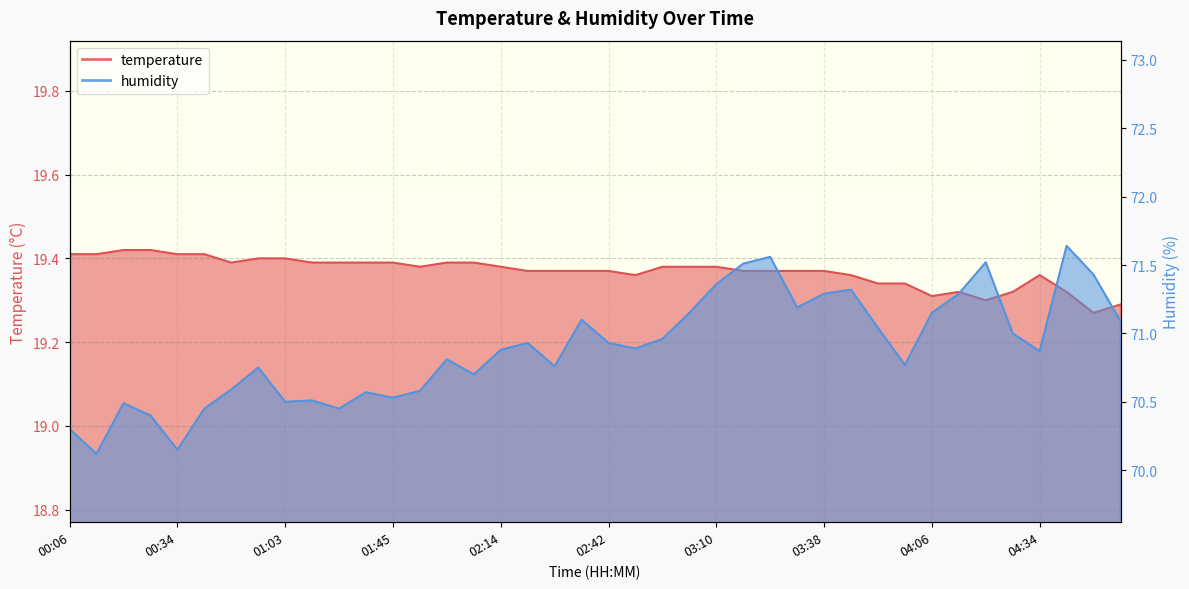

At which category is the sum across all series the highest?

04:41